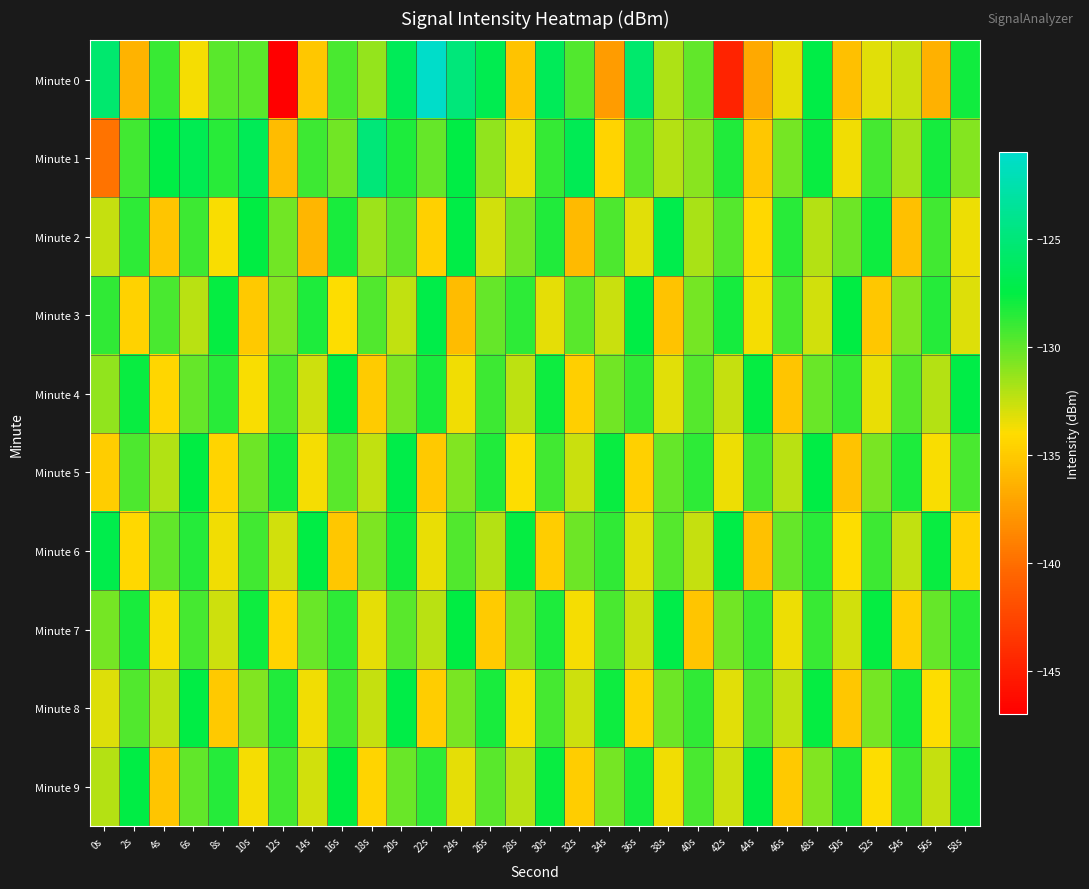

Reading left to right, what are all the values shown in this chart?

Minute 0: 0s=-125.6	2s=-136.3	4s=-128.9	6s=-133.8	8s=-129.8	10s=-129.8	12s=-147.0	14s=-135.1	16s=-129.4	18s=-131.3	20s=-126.5	22s=-121.2	24s=-124.9	26s=-127.0	28s=-135.3	30s=-126.5	32s=-129.6	34s=-137.6	36s=-125.6	38s=-131.9	40s=-130.0	42s=-144.7	44s=-136.8	46s=-133.4	48s=-127.4	50s=-135.6	52s=-133.2	54s=-132.6	56s=-136.3	58s=-128.0
Minute 1: 0s=-139.7	2s=-129.1	4s=-127.4	6s=-126.9	8s=-128.5	10s=-126.6	12s=-135.8	14s=-129.0	16s=-130.4	18s=-125.0	20s=-128.3	22s=-130.1	24s=-127.5	26s=-131.2	28s=-133.4	30s=-128.9	32s=-126.7	34s=-134.5	36s=-129.8	38s=-132.1	40s=-131.0	42s=-128.4	44s=-135.2	46s=-130.5	48s=-127.8	50s=-133.6	52s=-129.3	54s=-131.7	56s=-128.1	58s=-130.9
Minute 2: 0s=-132.5	2s=-128.7	4s=-135.3	6s=-129.1	8s=-133.8	10s=-127.6	12s=-130.4	14s=-136.1	16s=-128.2	18s=-131.5	20s=-129.9	22s=-134.7	24s=-127.3	26s=-132.8	28s=-130.6	30s=-128.4	32s=-135.9	34s=-129.5	36s=-133.2	38s=-127.1	40s=-131.8	42s=-129.7	44s=-134.3	46s=-128.6	48s=-132.1	50s=-130.3	52s=-127.9	54s=-135.6	56s=-129.2	58s=-133.5
Minute 3: 0s=-128.8	2s=-134.6	4s=-129.4	6s=-132.2	8s=-127.7	10s=-135.1	12s=-130.8	14s=-128.3	16s=-133.9	18s=-129.6	20s=-132.4	22s=-127.2	24s=-135.8	26s=-130.1	28s=-128.7	30s=-133.3	32s=-129.8	34s=-132.6	36s=-127.4	38s=-135.4	40s=-130.5	42s=-128.1	44s=-133.7	46s=-129.3	48s=-132.8	50s=-127.6	52s=-135.2	54s=-130.9	56s=-128.5	58s=-133.1
Minute 4: 0s=-131.2	2s=-127.8	4s=-134.4	6s=-130.1	8s=-128.6	10s=-133.8	12s=-129.4	14s=-132.7	16s=-127.5	18s=-135.0	20s=-130.7	22s=-128.2	24s=-133.6	26s=-129.1	28s=-132.3	30s=-127.9	32s=-134.8	34s=-130.4	36s=-128.8	38s=-133.2	40s=-129.7	42s=-132.5	44s=-127.7	46s=-135.3	48s=-130.2	50s=-128.9	52s=-133.4	54s=-129.6	56s=-132.1	58s=-127.3
Minute 5: 0s=-134.9	2s=-129.5	4s=-132.0	6s=-127.6	8s=-134.5	10s=-130.3	12s=-128.1	14s=-133.7	16s=-129.8	18s=-132.4	20s=-127.2	22s=-135.1	24s=-130.8	26s=-128.4	28s=-133.9	30s=-129.2	32s=-132.6	34s=-127.8	36s=-134.7	38s=-130.1	40s=-128.7	42s=-133.5	44s=-129.3	46s=-132.2	48s=-127.5	50s=-135.4	52s=-130.6	54s=-128.3	56s=-133.8	58s=-129.4
Minute 6: 0s=-127.1	2s=-134.3	4s=-130.0	6s=-128.5	8s=-133.6	10s=-129.2	12s=-132.8	14s=-127.4	16s=-135.2	18s=-130.7	20s=-128.0	22s=-133.4	24s=-129.6	26s=-132.1	28s=-127.7	30s=-134.9	32s=-130.3	34s=-128.8	36s=-133.2	38s=-129.7	40s=-132.5	42s=-127.3	44s=-135.5	46s=-130.1	48s=-128.6	50s=-133.9	52s=-129.1	54s=-132.4	56s=-127.8	58s=-134.6
Minute 7: 0s=-130.5	2s=-128.2	4s=-133.8	6s=-129.3	8s=-132.7	10s=-127.9	12s=-134.5	14s=-130.2	16s=-128.7	18s=-133.3	20s=-129.8	22s=-132.2	24s=-127.6	26s=-135.0	28s=-130.7	30s=-128.3	32s=-133.7	34s=-129.4	36s=-132.6	38s=-127.2	40s=-135.3	42s=-130.4	44s=-128.9	46s=-133.5	48s=-129.0	50s=-132.8	52s=-127.7	54s=-134.8	56s=-130.1	58s=-128.6
Minute 8: 0s=-133.1	2s=-129.6	4s=-132.3	6s=-127.5	8s=-135.1	10s=-130.8	12s=-128.4	14s=-133.6	16s=-129.1	18s=-132.5	20s=-127.3	22s=-134.9	24s=-130.6	26s=-128.2	28s=-133.8	30s=-129.3	32s=-132.7	34s=-127.9	36s=-134.6	38s=-130.3	40s=-128.8	42s=-133.2	44s=-129.7	46s=-132.4	48s=-127.7	50s=-135.2	52s=-130.5	54s=-128.1	56s=-133.9	58s=-129.4
Minute 9: 0s=-132.1	2s=-127.4	4s=-135.3	6s=-130.0	8s=-128.5	10s=-133.7	12s=-129.2	14s=-132.8	16s=-127.6	18s=-134.5	20s=-130.2	22s=-128.7	24s=-133.3	26s=-129.8	28s=-132.2	30s=-127.8	32s=-134.9	34s=-130.5	36s=-128.1	38s=-133.6	40s=-129.4	42s=-132.7	44s=-127.3	46s=-135.1	48s=-130.8	50s=-128.4	52s=-133.9	54s=-129.1	56s=-132.5	58s=-127.9